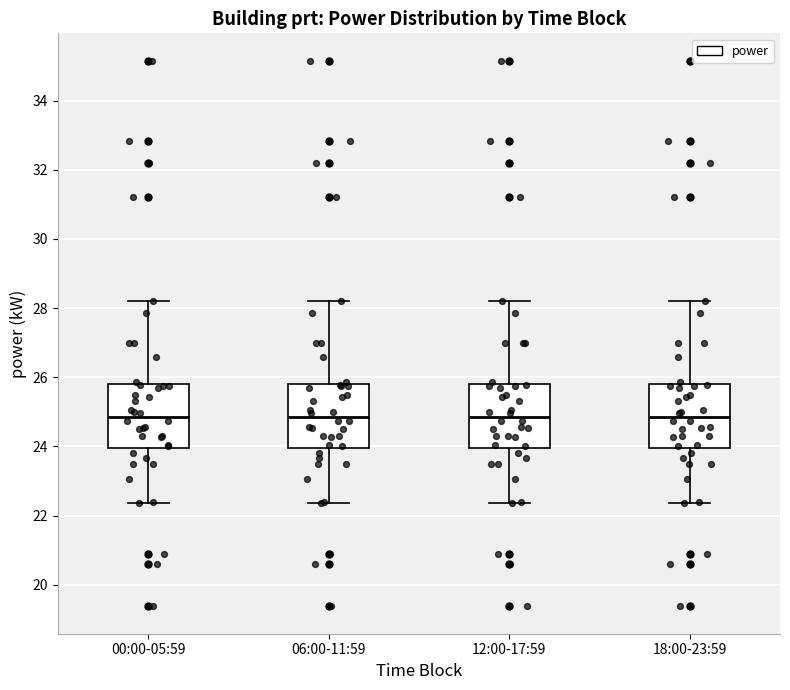

Reading left to right, transcribe this box plot: for each box, give where its median line is, the range the box spans, and where its two whiskers end, as read against the y-axis. The values are not printed on the chart, so give them approximately, as read against the axis.

00:00-05:59: median 24.8, box 24.0 to 25.8, whiskers 22.4 to 28.2
06:00-11:59: median 24.8, box 24.0 to 25.8, whiskers 22.4 to 28.2
12:00-17:59: median 24.8, box 24.0 to 25.8, whiskers 22.4 to 28.2
18:00-23:59: median 24.8, box 24.0 to 25.8, whiskers 22.4 to 28.2